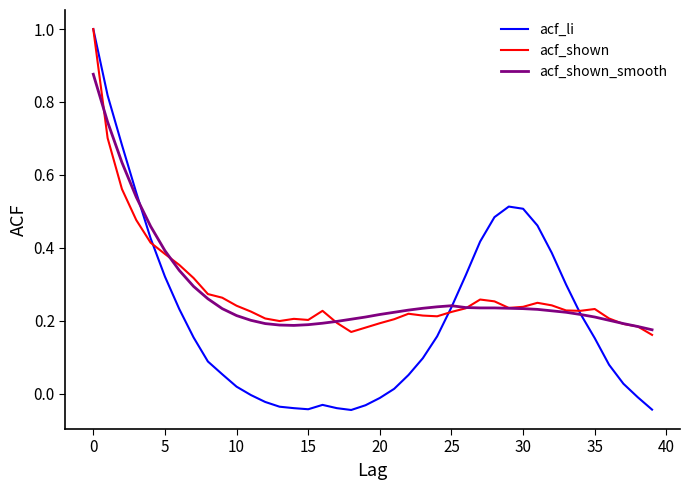

What are all the series names shown in the legend?

acf_li, acf_shown, acf_shown_smooth